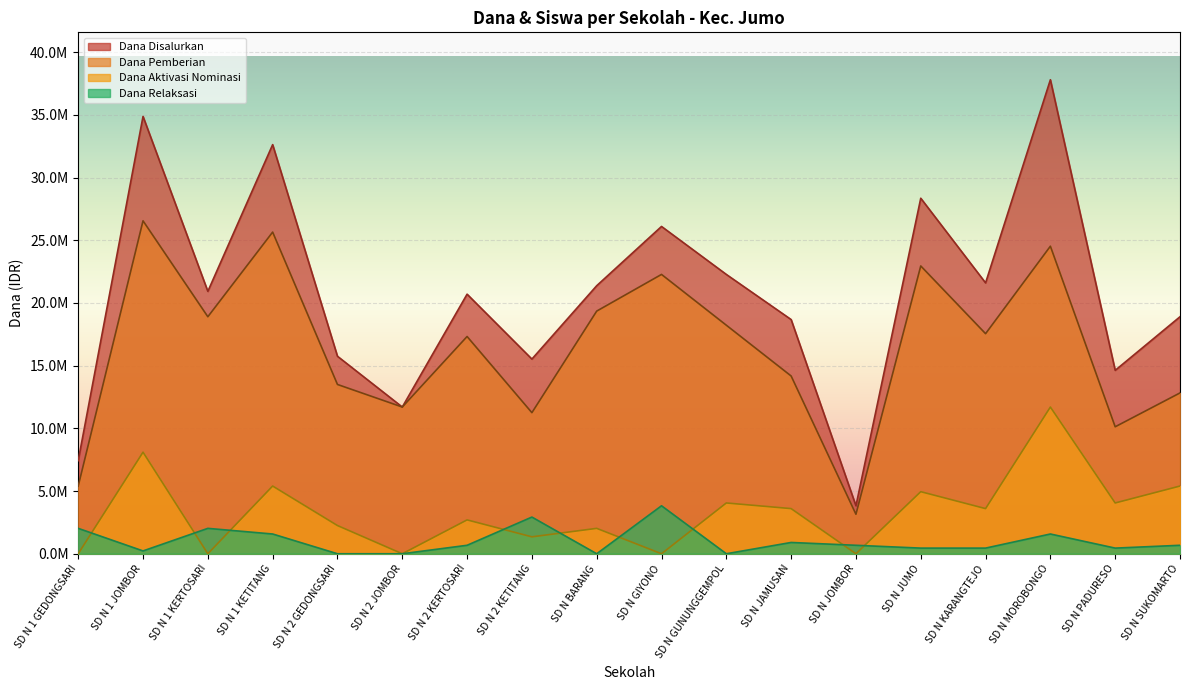

At which label is Dana Relaksasi closest to 1912500?

SD N 1 GEDONGSARI